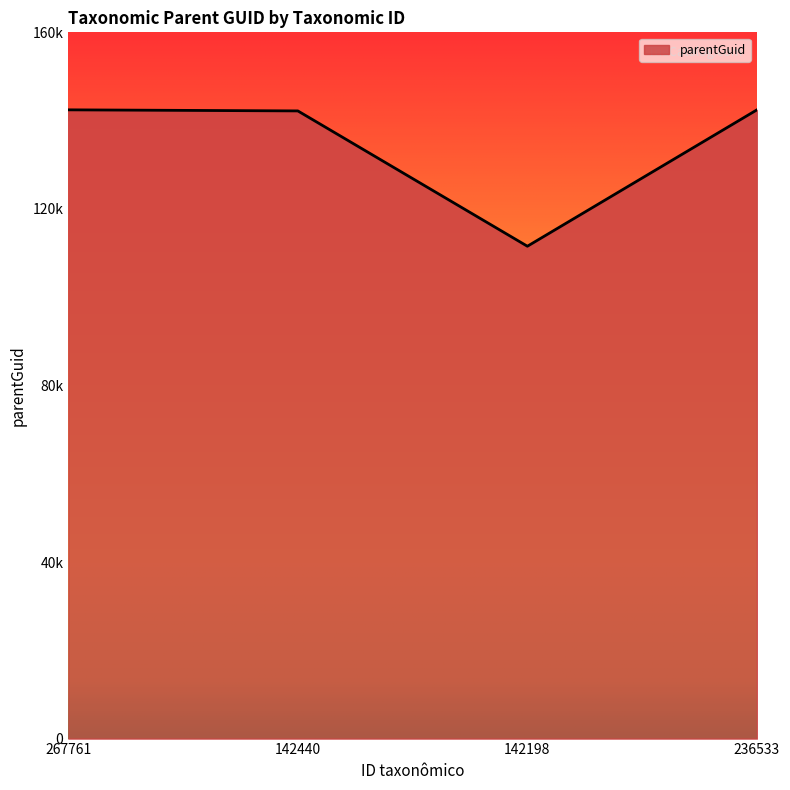

At which category does the chart reach its peak across all series?

267761